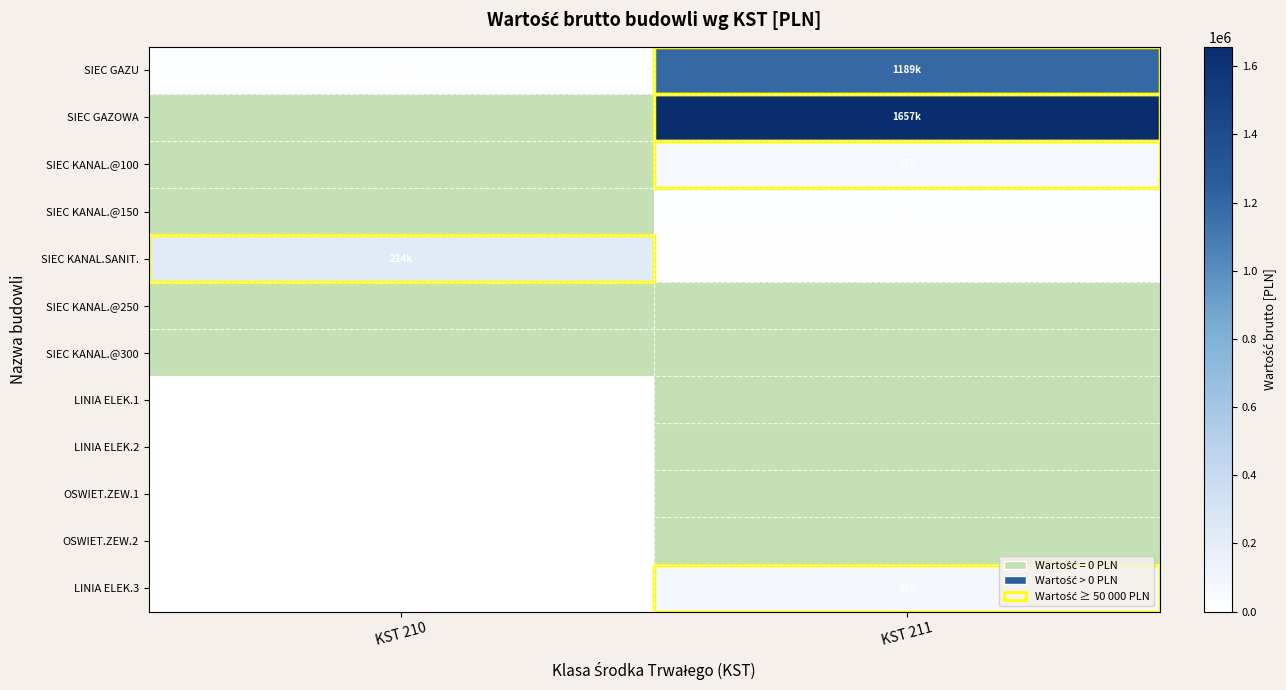

Is the value of SIEC GAZOWA at KST 210 greater than the value of OSWIET.ZEW.2 at KST 210?

No